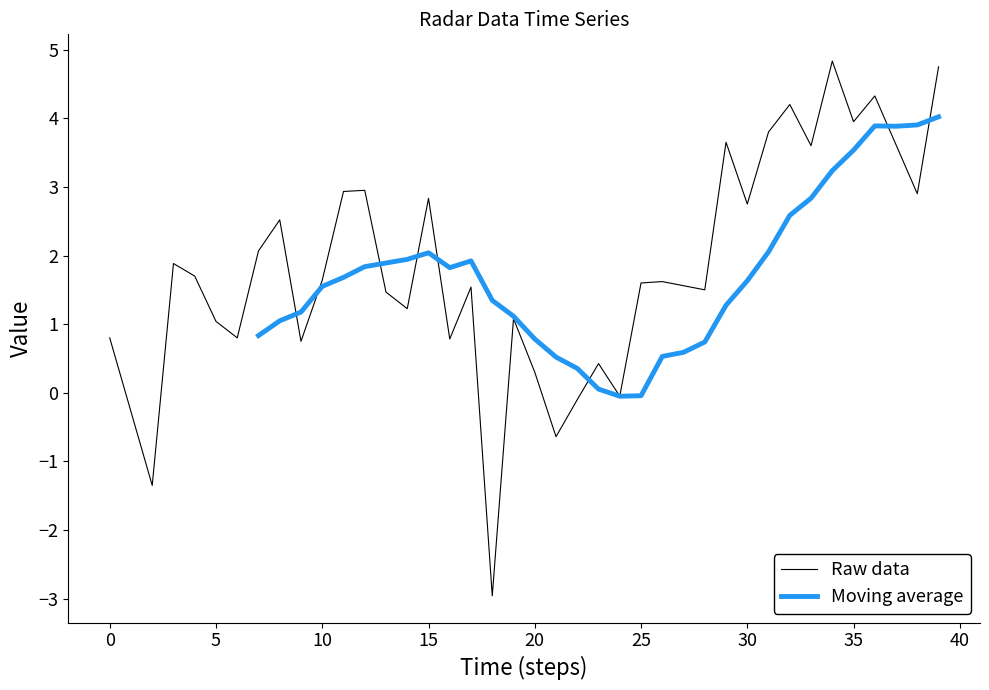

Which series ends up on top after the final intersection of Raw data and Moving average?

Raw data